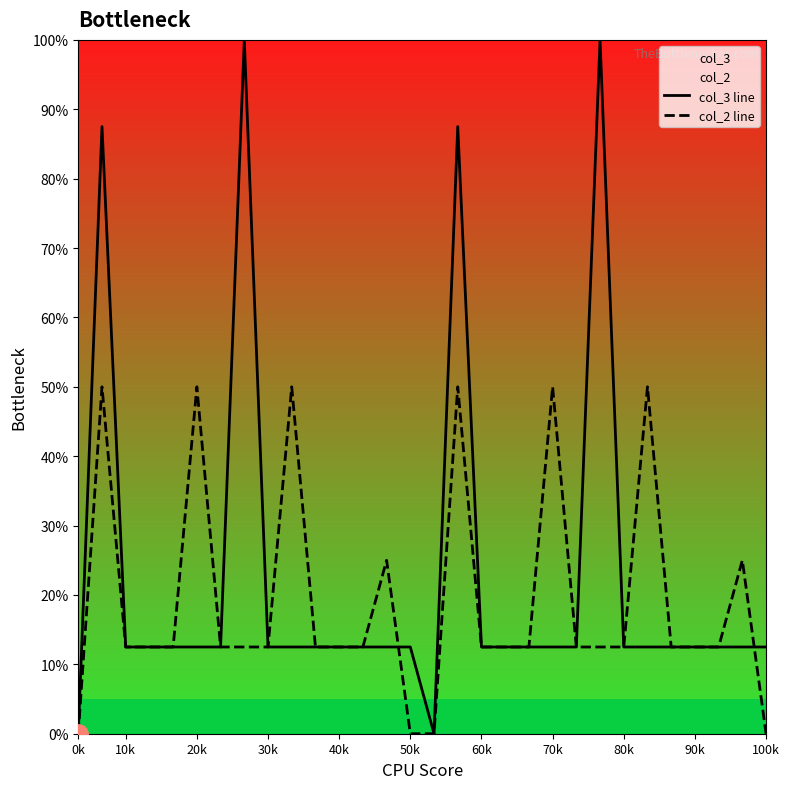

What is the total value across all series at 40k?

25.0